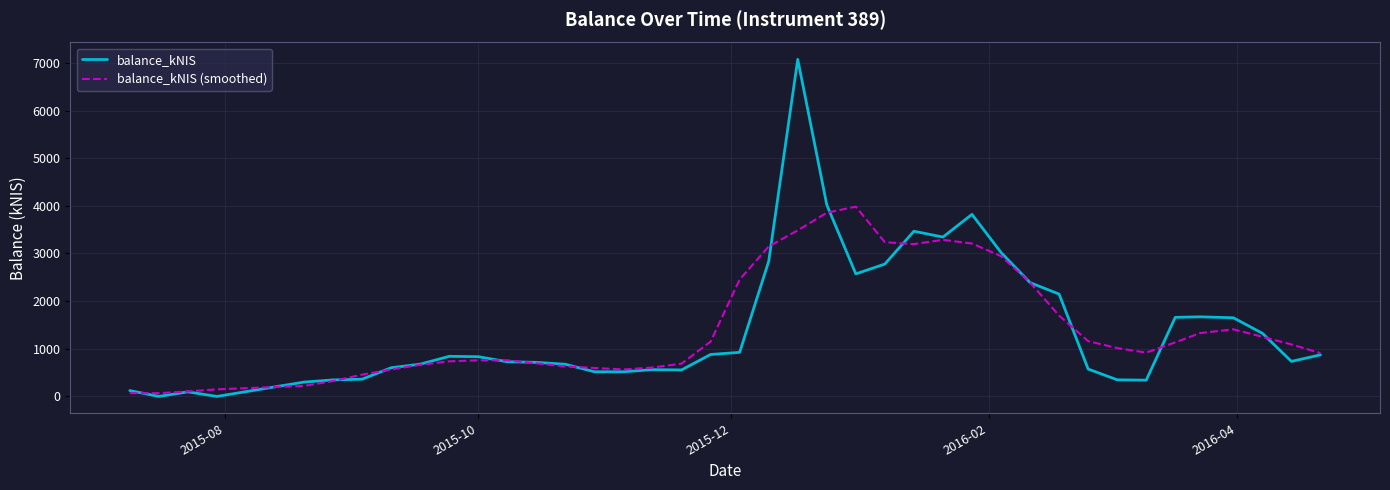

What is the highest value of the balance_kNIS (smoothed) series?

3982.8